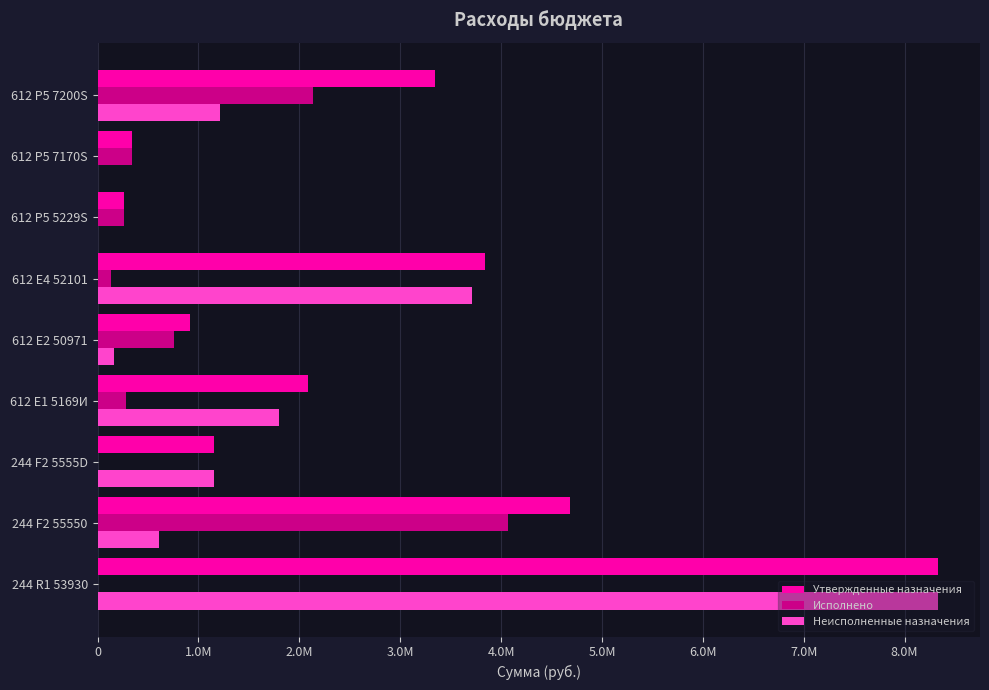

What are all the series names shown in the legend?

Утвержденные назначения, Исполнено, Неисполненные назначения